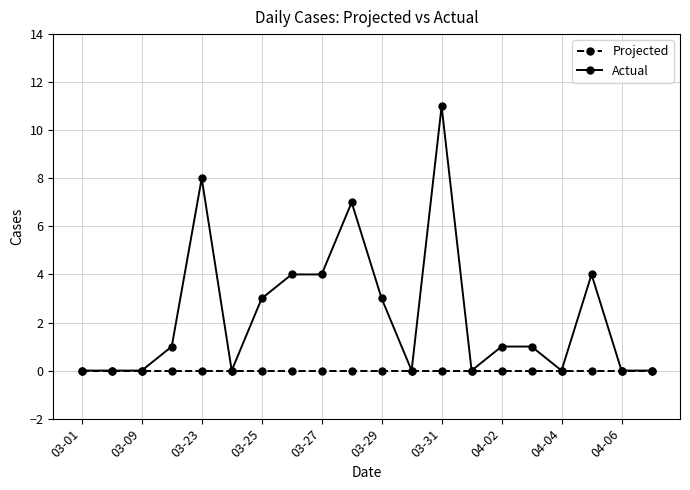

True or false: Actual has more than 1 points higher than both neighbors.

True